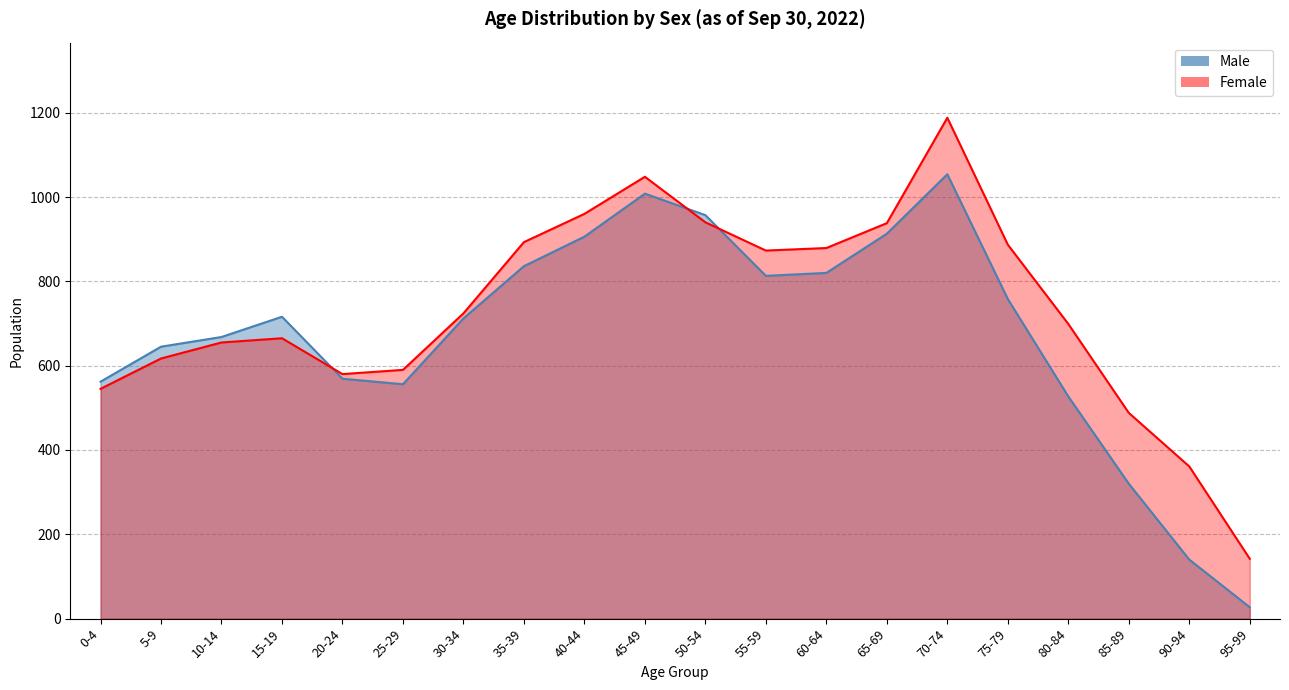

The value of Female at 50-54 is 530. True or false?

False